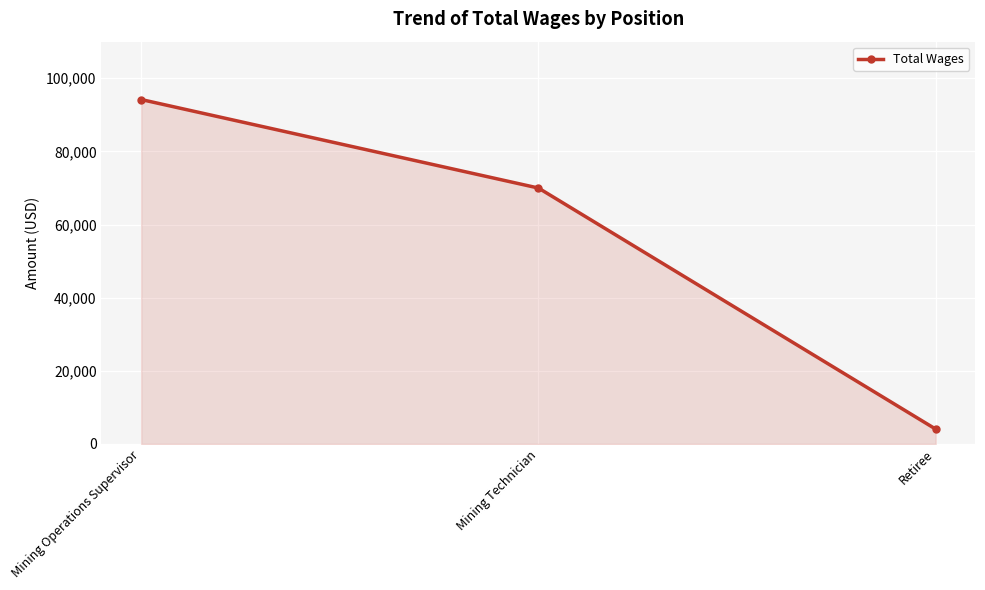

Count the number of data series in this chart.

1